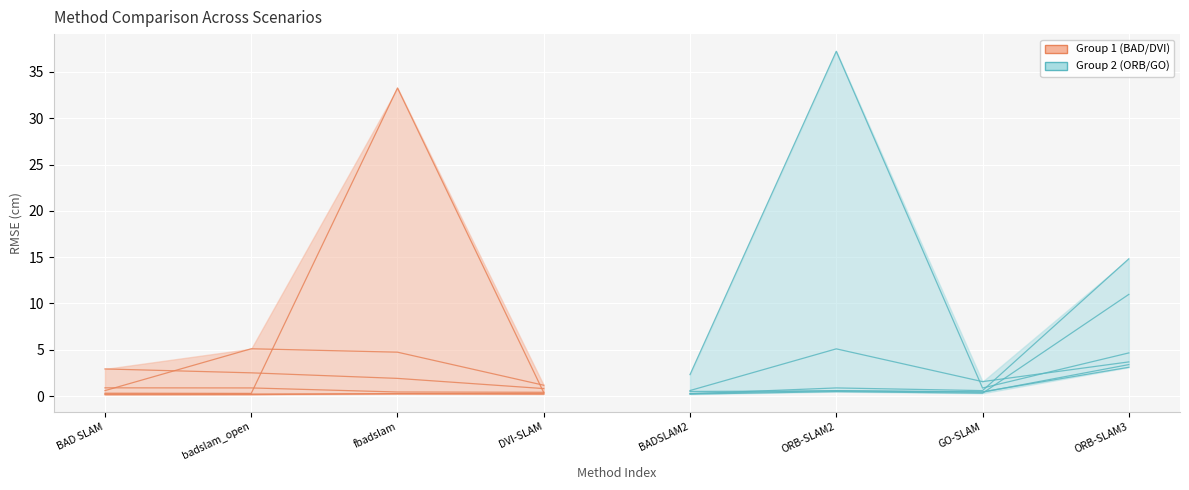

What is the sum of the G1:boxes values at DVI-SLAM and badslam_open?

0.5